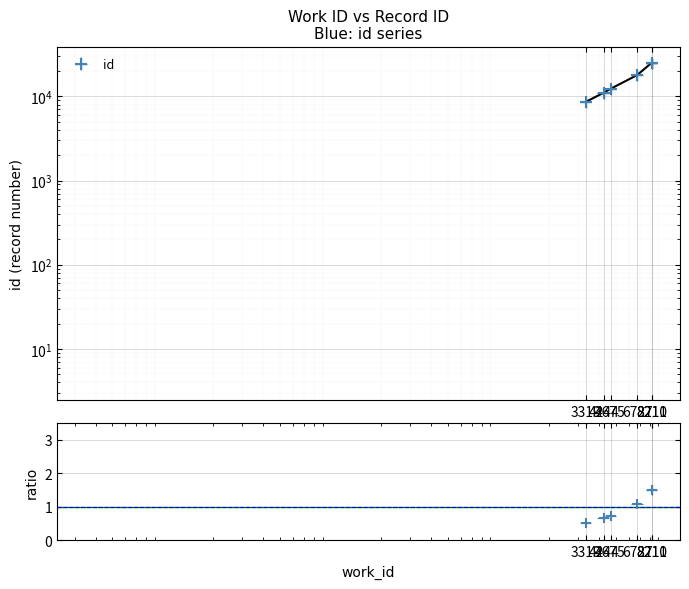

How many lines are shown in the chart?

1